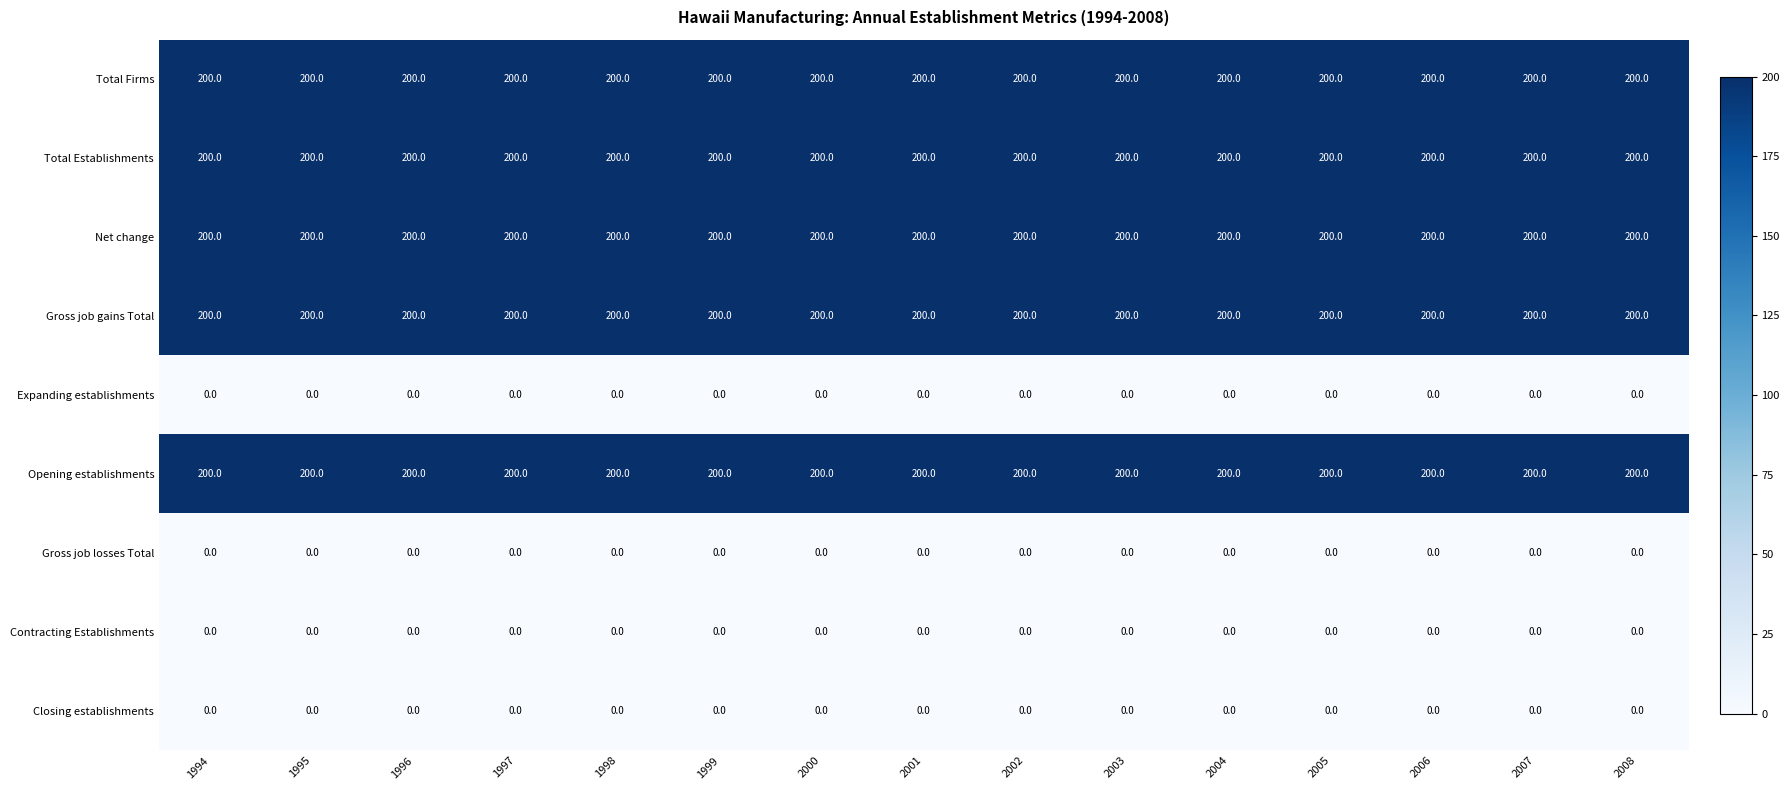

What is the greatest value displayed?

200